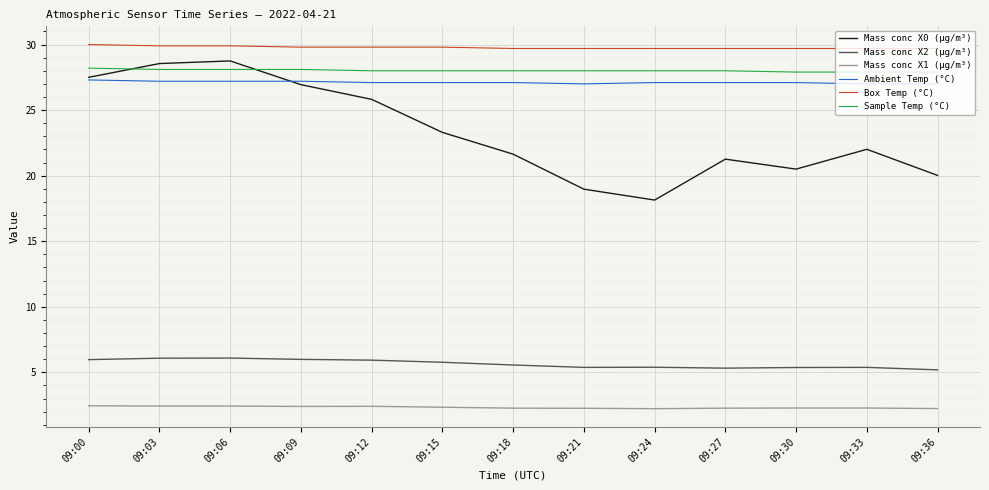

List the series in order of their peak value, lowest first.

Mass conc X1 (μg/m³), Mass conc X2 (μg/m³), Ambient Temp (°C), Sample Temp (°C), Mass conc X0 (μg/m³), Box Temp (°C)